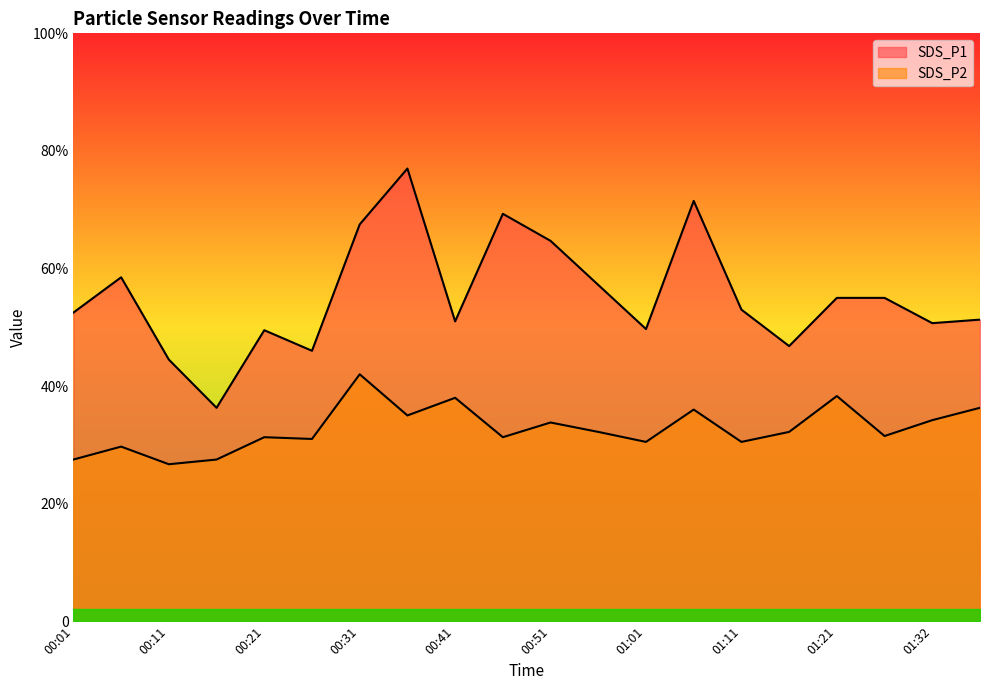

Where is the first local minimum for SDS_P1?

00:16